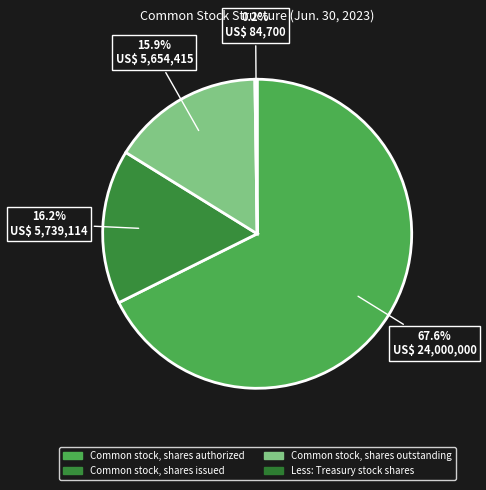

Rank the categories by value from highest to lowest.

Common stock, shares authorized, Common stock, shares issued, Common stock, shares outstanding, Less: Treasury stock shares